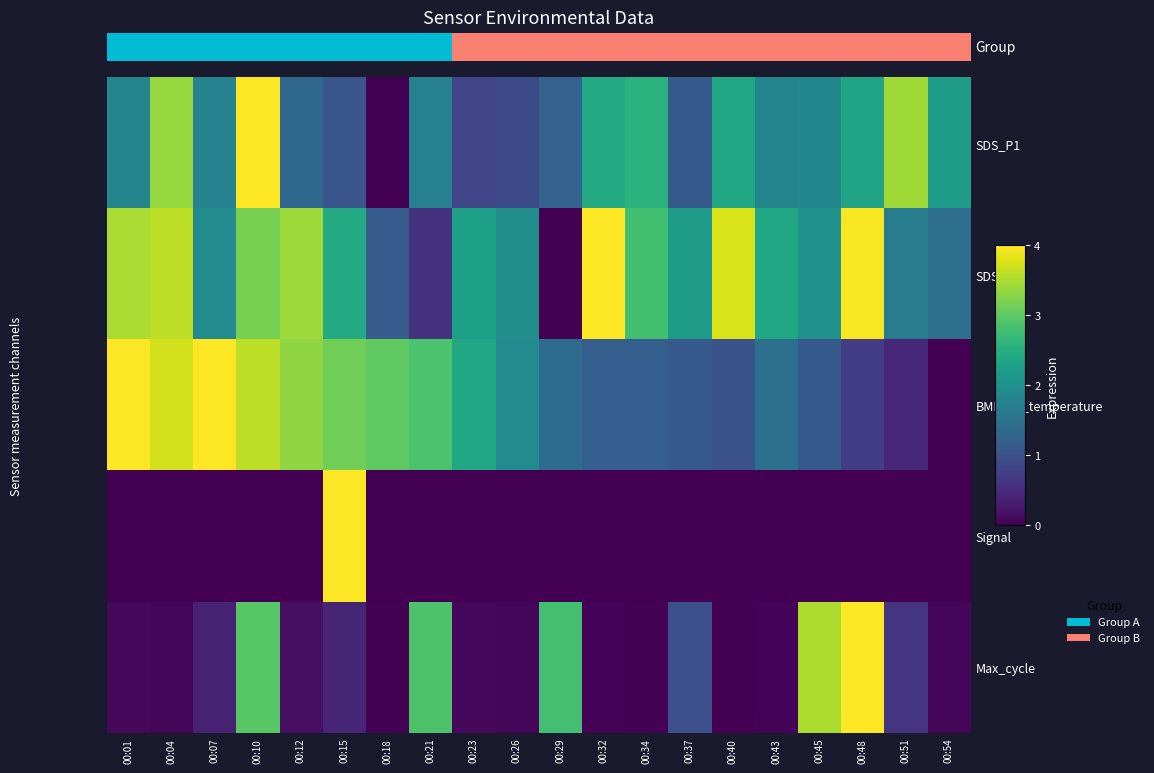

How many values in Signal are above zero?

1